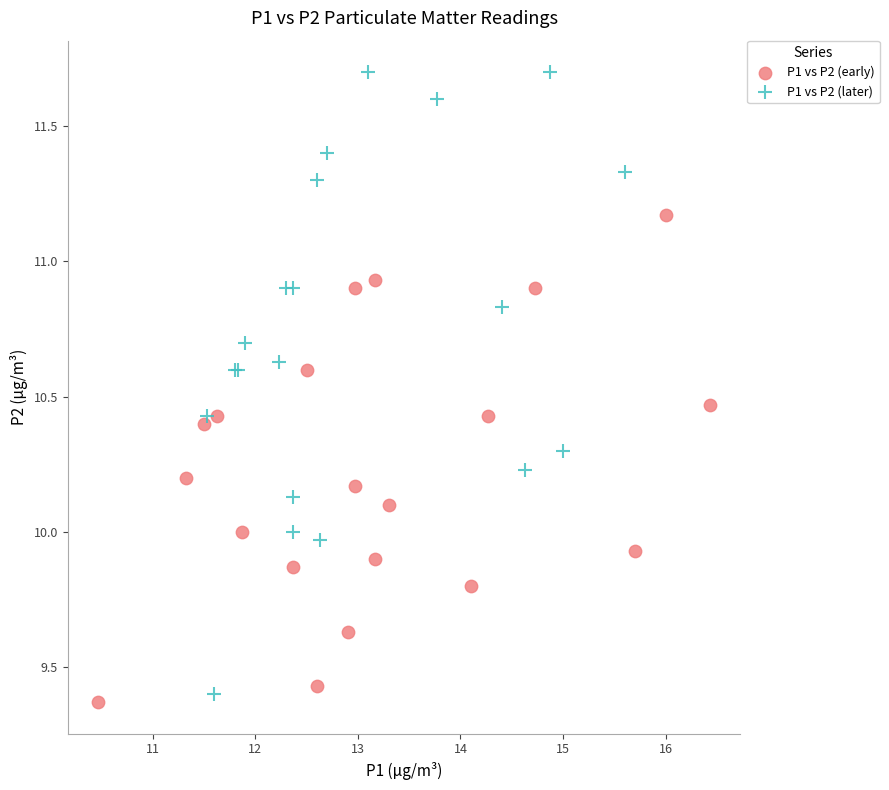

Which series contains the lowest Y value?

P1 vs P2 (early)